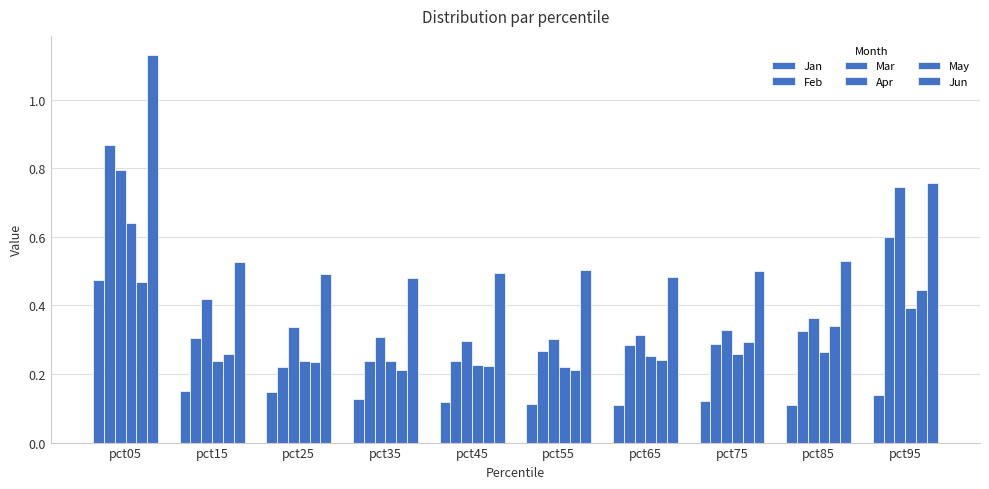

How many May values are between 0 and 1?

10